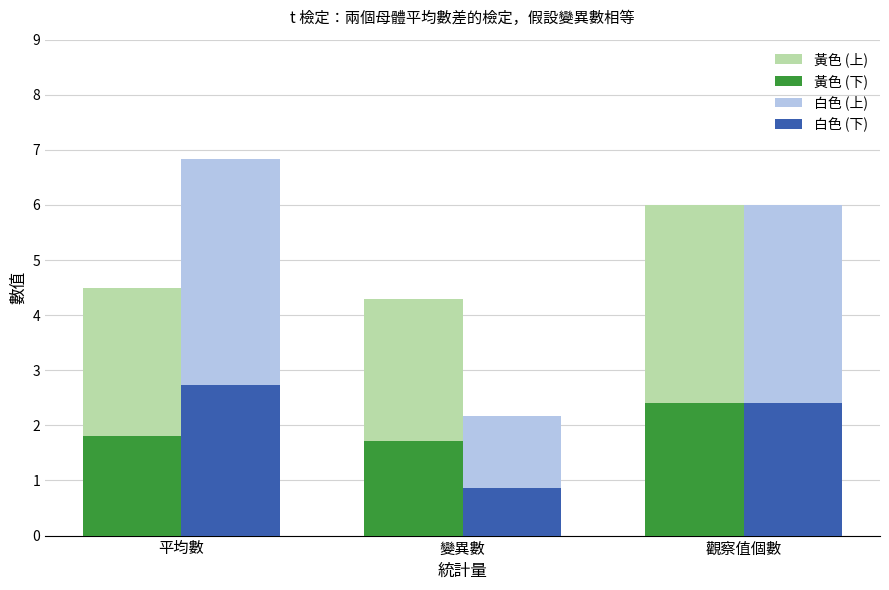

True or false: 白色 (下) has a value of 3.8 at 平均數.

False